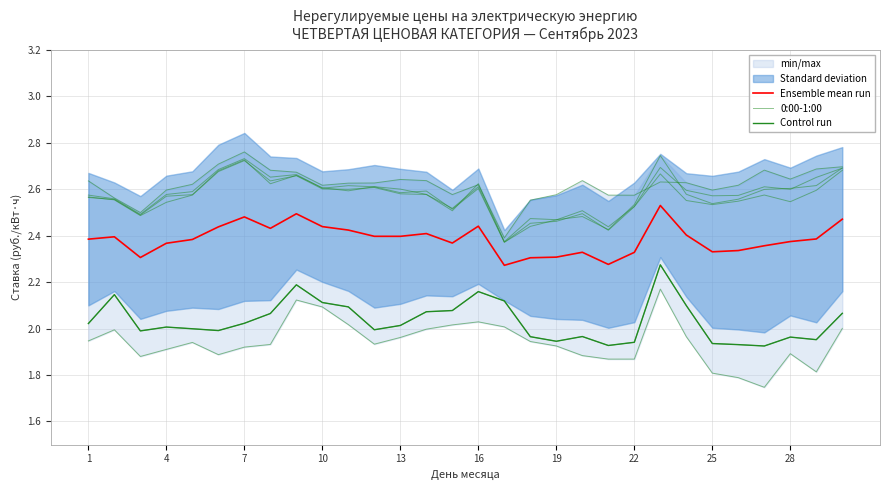

What is the maximum value for Ensemble mean run?

2.5